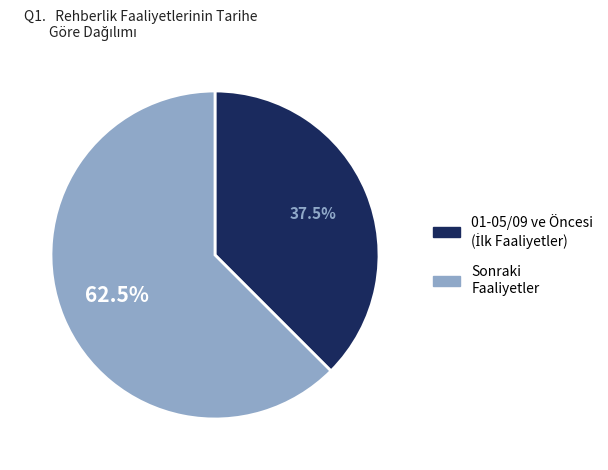

Is there a majority slice in this chart?

Yes